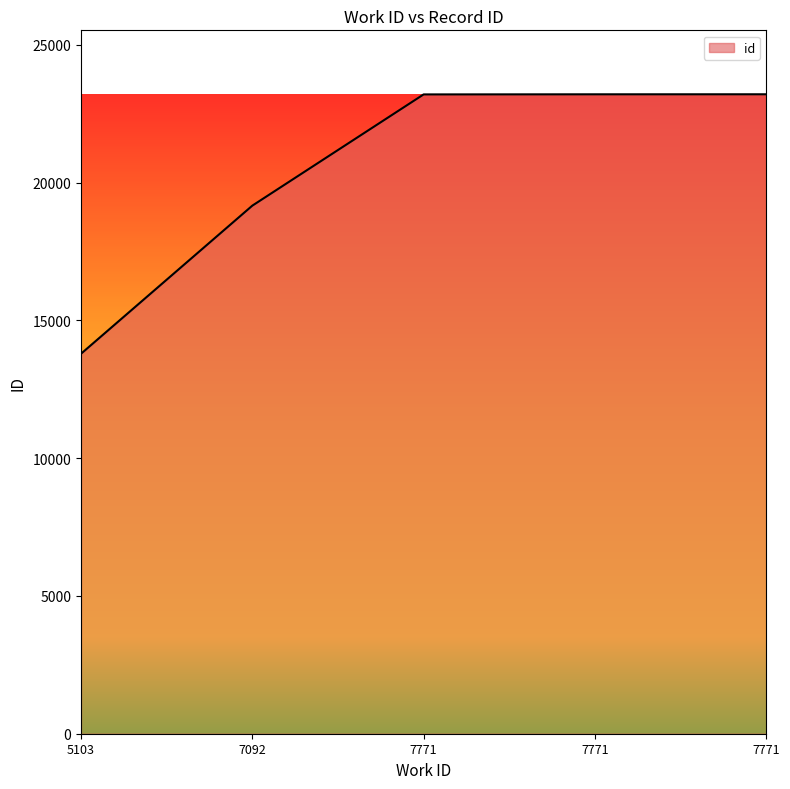

Does the chart display data point markers on the line(s)?

No